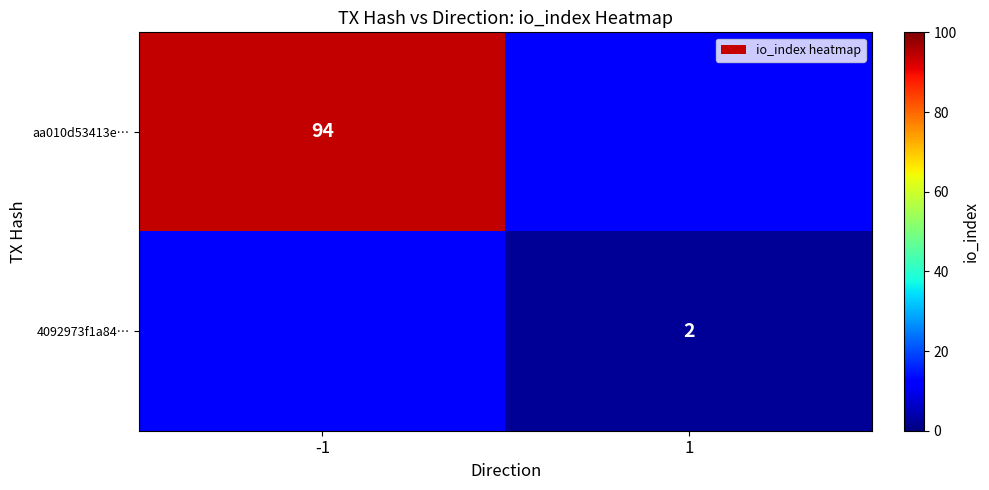

The value of aa010d53413e… at -1 is 94. True or false?

True